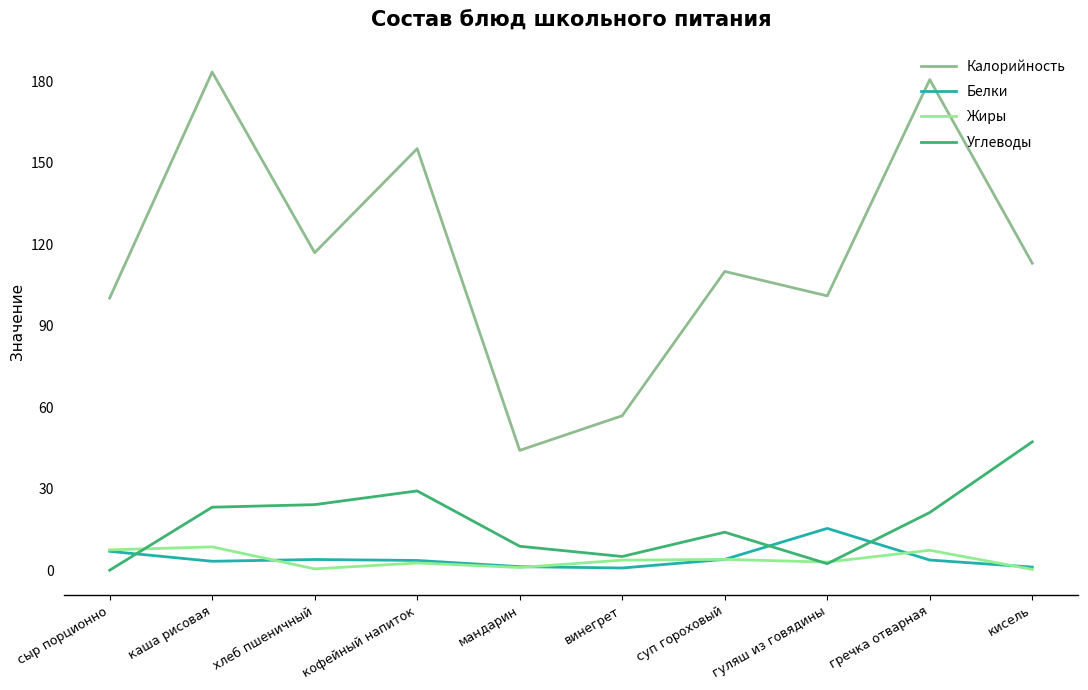

True or false: Калорийность has a value of 304.6 at гречка отварная.

False